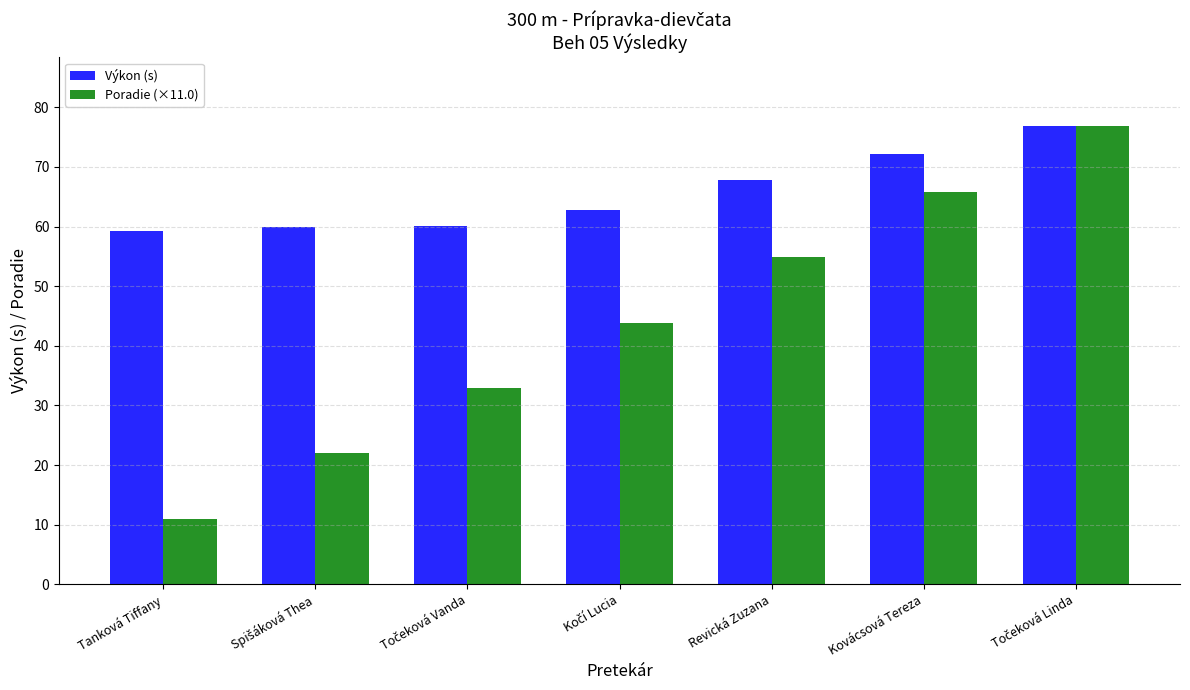

Which series has the largest total across all categories?

Výkon (s)